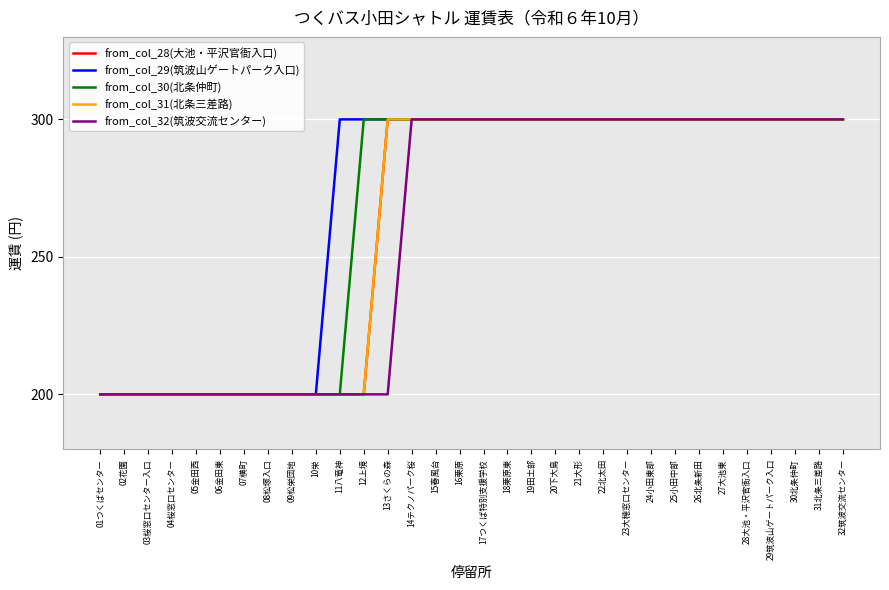

Does the chart have visible grid lines?

Yes